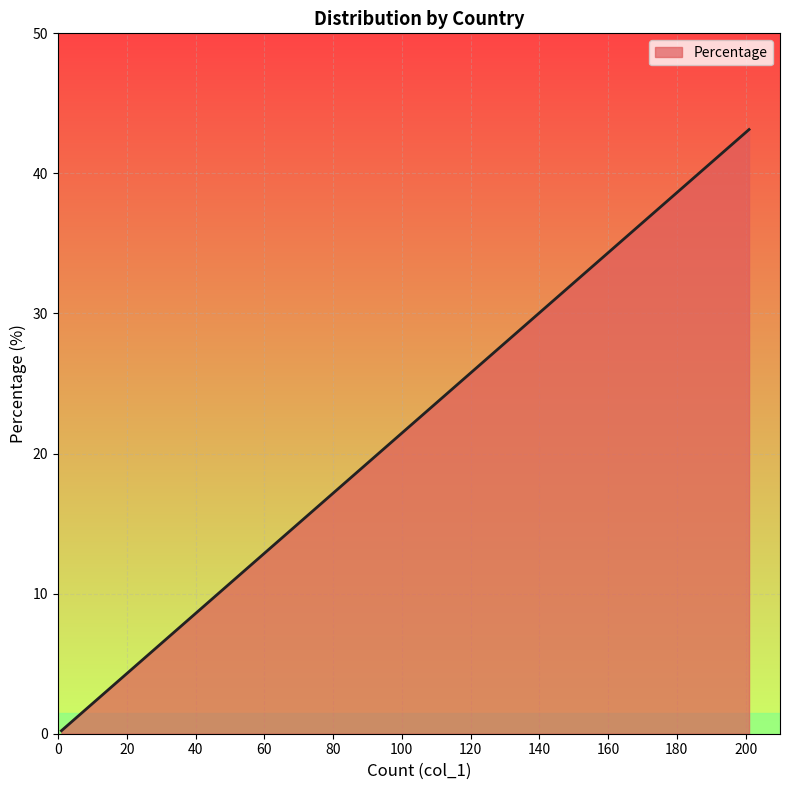

How many data points are less than 2?

4